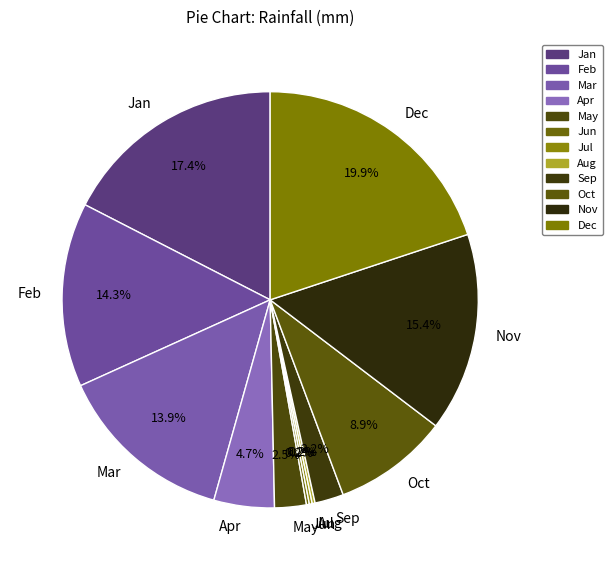

Is there a majority slice in this chart?

No